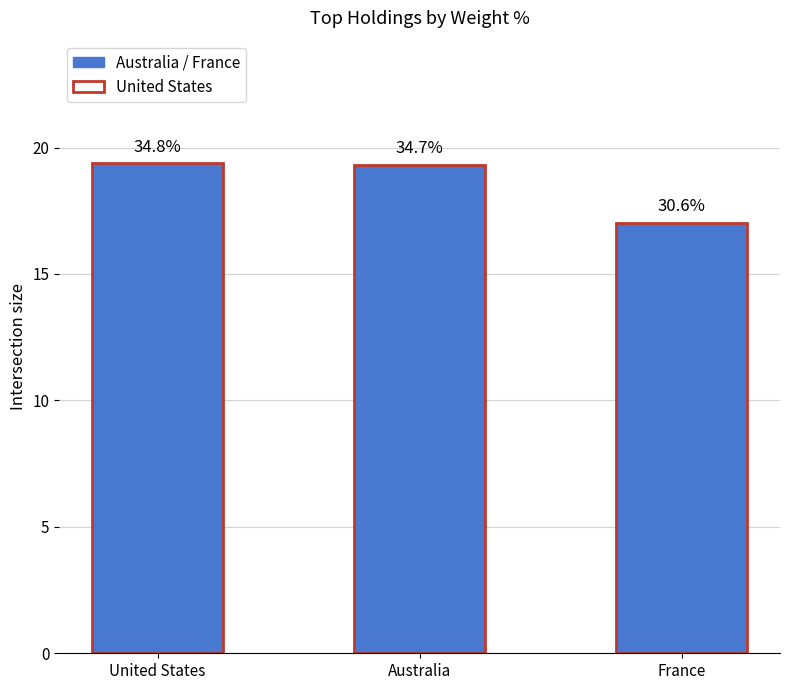

What is the label of the 3rd bar from the left?

France